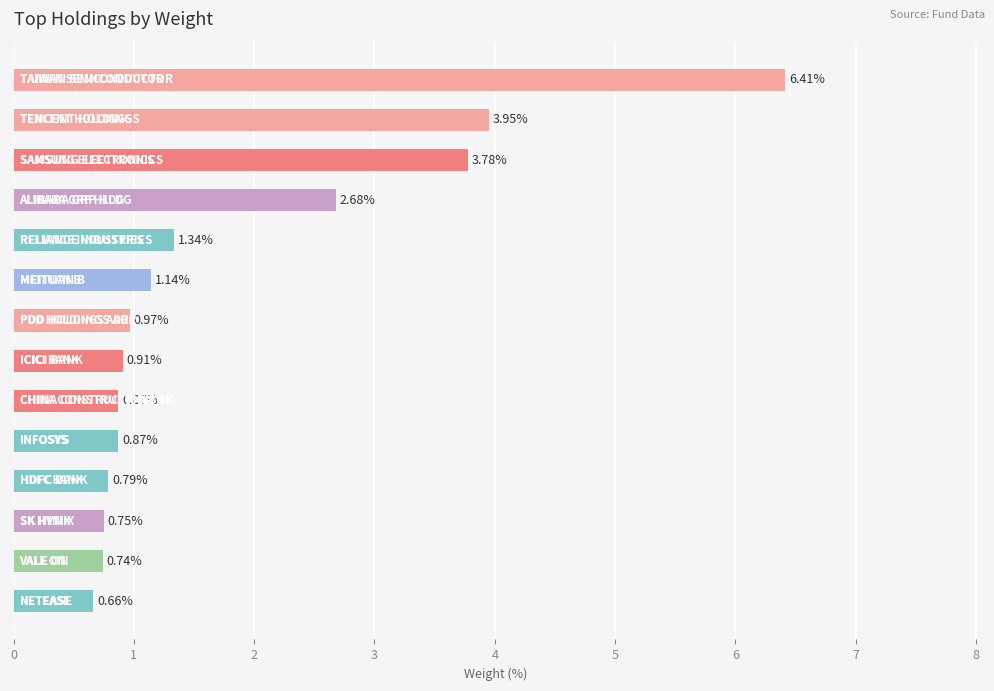

What is the difference between the second highest and second lowest values?

3.2